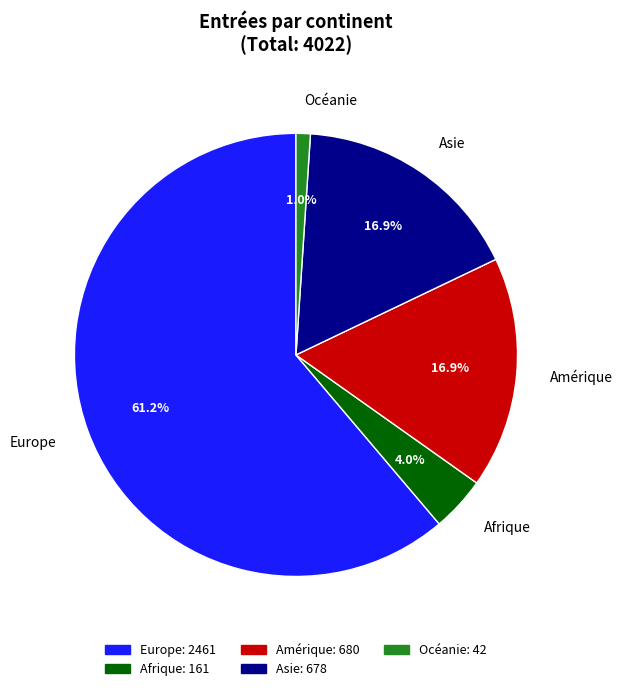

How many segments does this pie chart have?

5